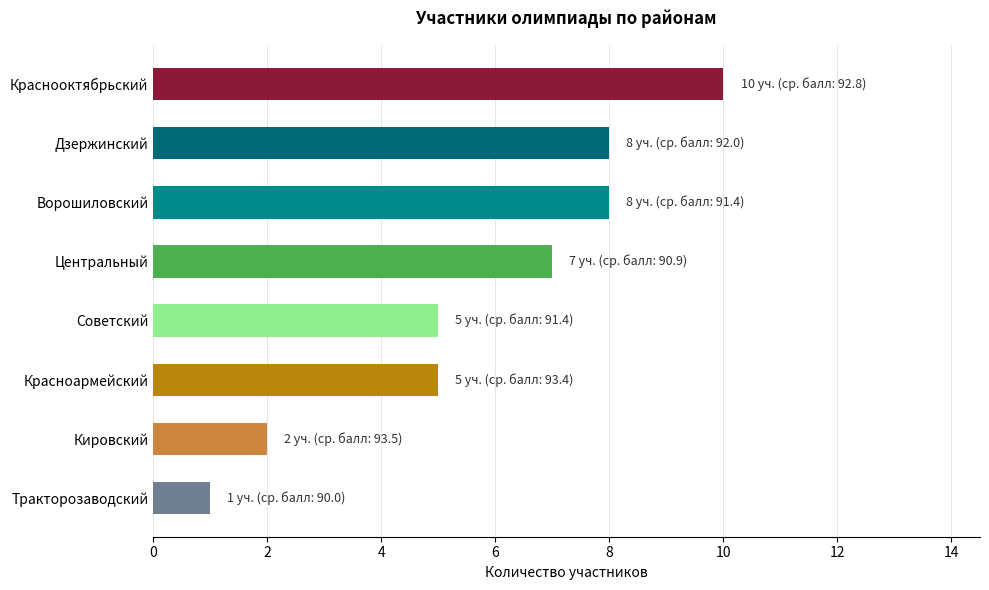

What is the average value?

6